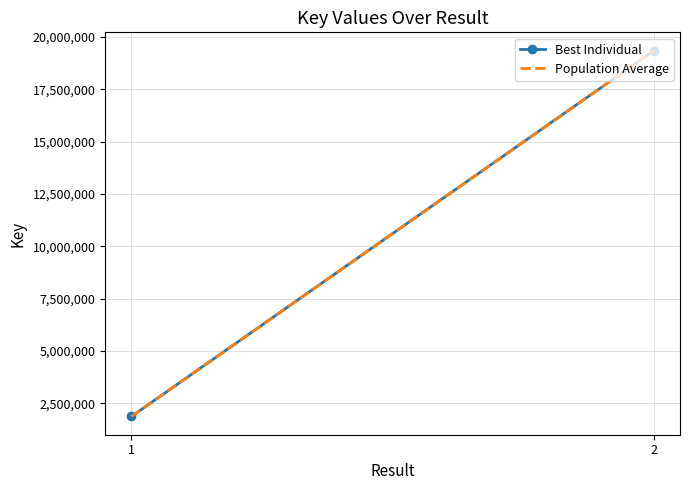

What is the difference between the Best Individual values at 2 and 1?

17469221